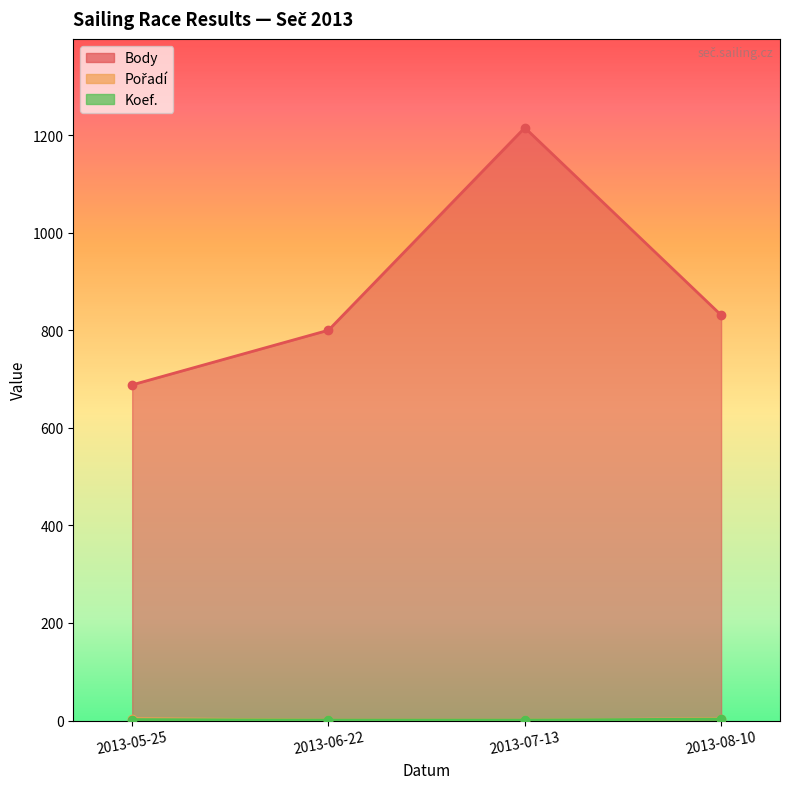

Between 2013-08-10 and 2013-05-25, which is larger?

2013-08-10